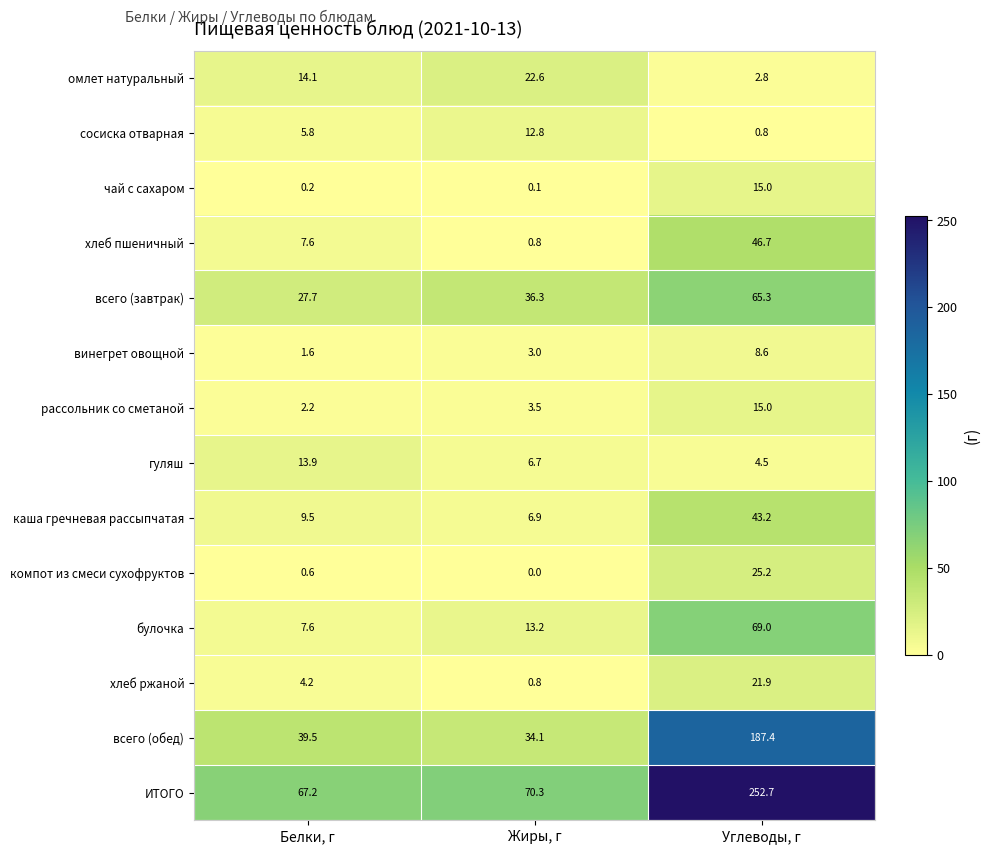

What is the total value across all series at Жиры, г?

211.1